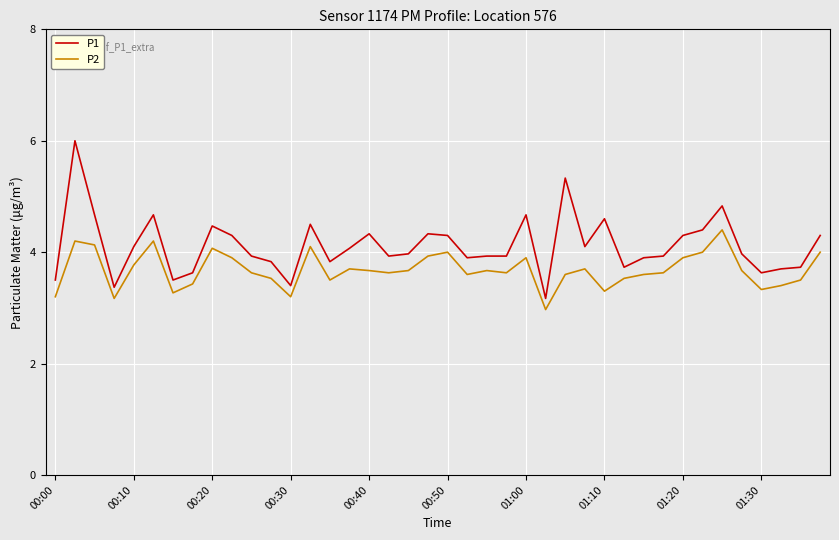

True or false: P2 has more than 2 points higher than both neighbors.

True